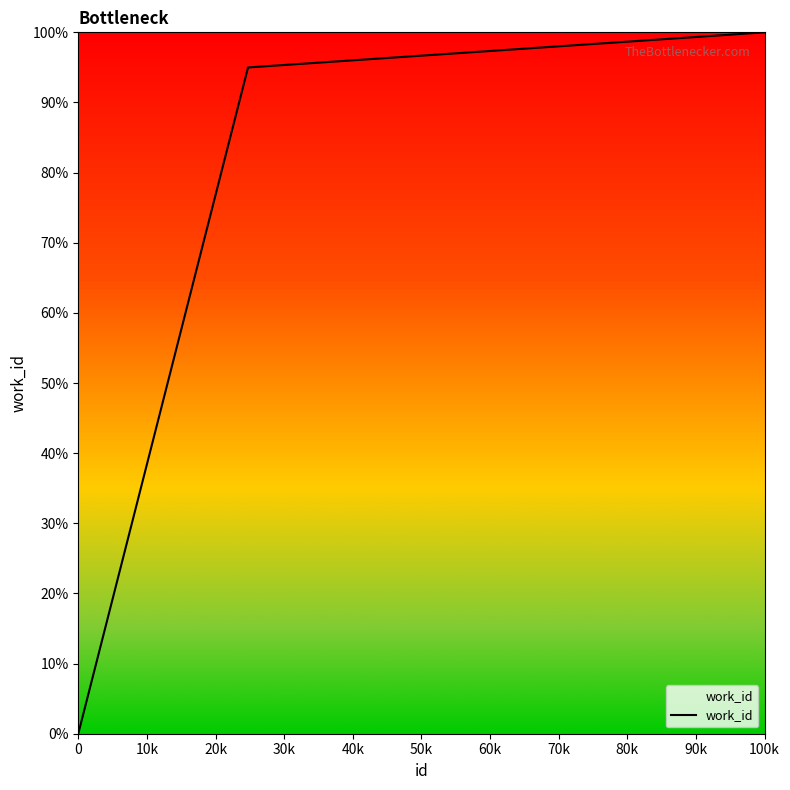

What is the maximum value shown in the chart?

100